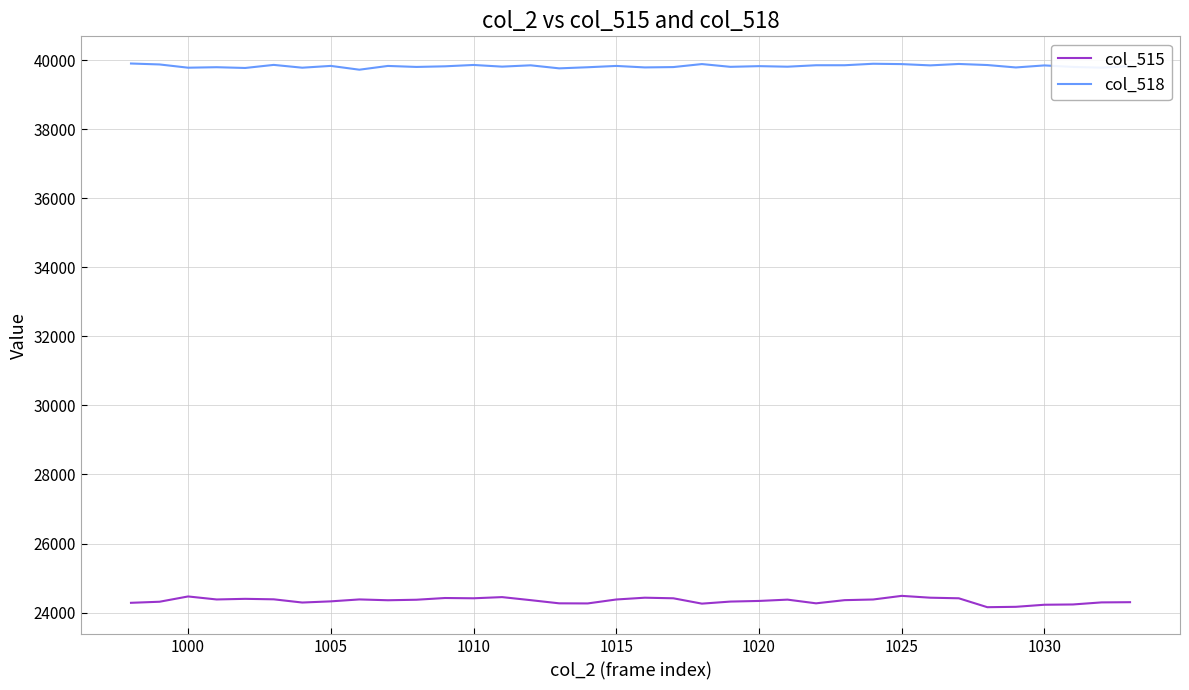

True or false: col_518 and col_515 cross at least once.

False